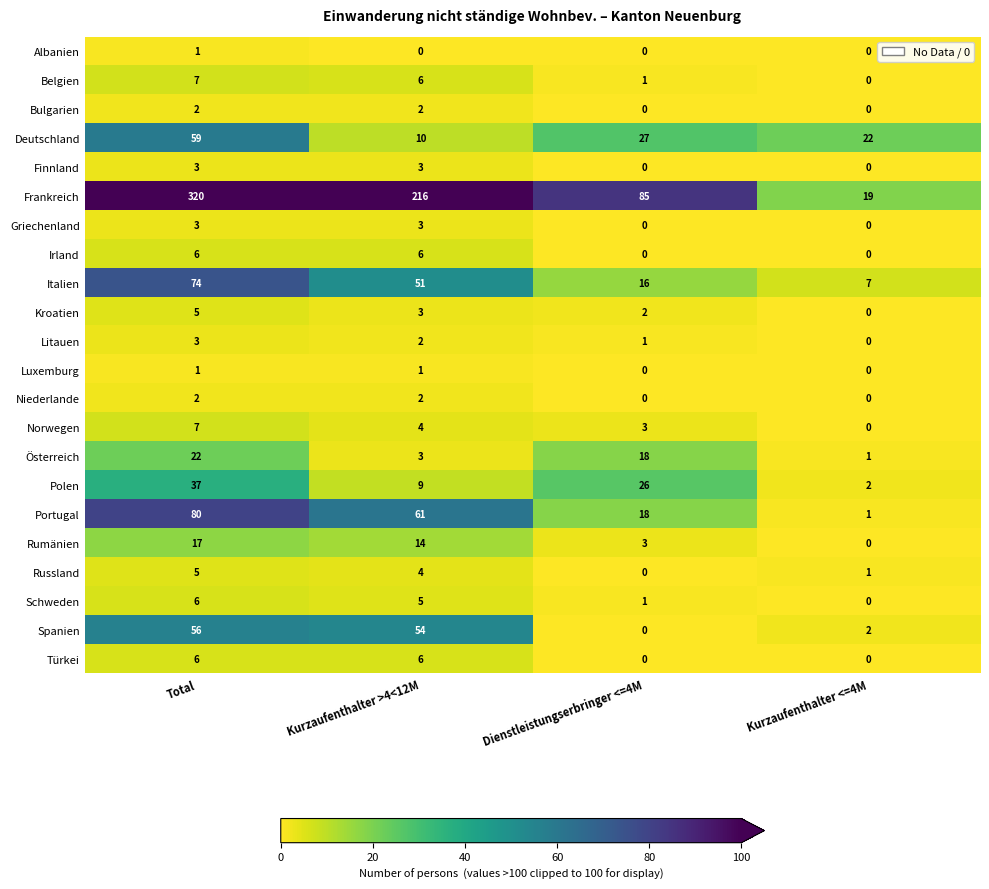

Which series has the widest spread of values?

Frankreich